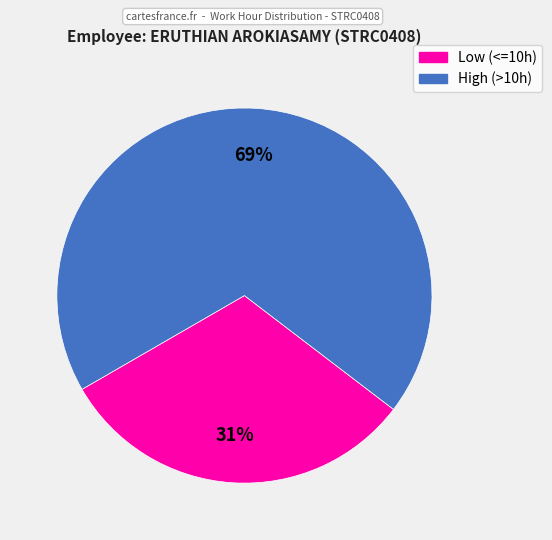

Does any single category account for the majority?

Yes